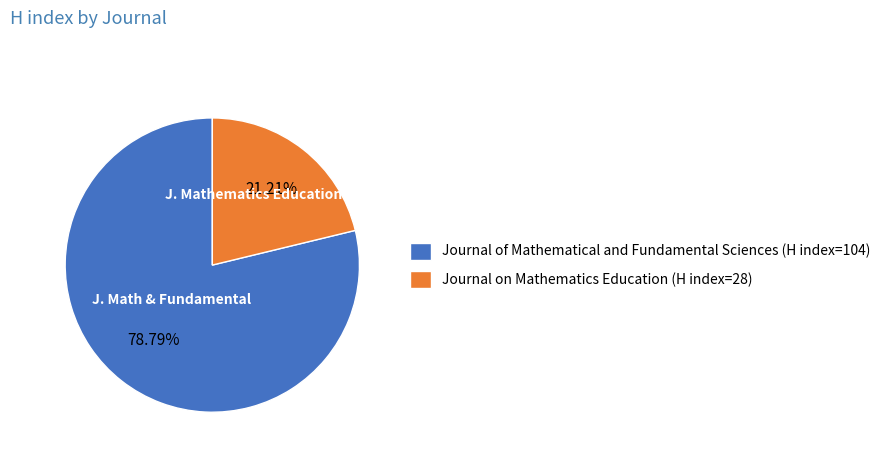

Combined, what portion of the pie is Journal of Mathematical and Fundamental Sciences and Journal on Mathematics Education?

100.0%